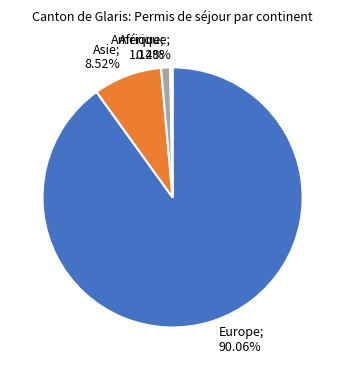

Count the number of slices in the pie.

4